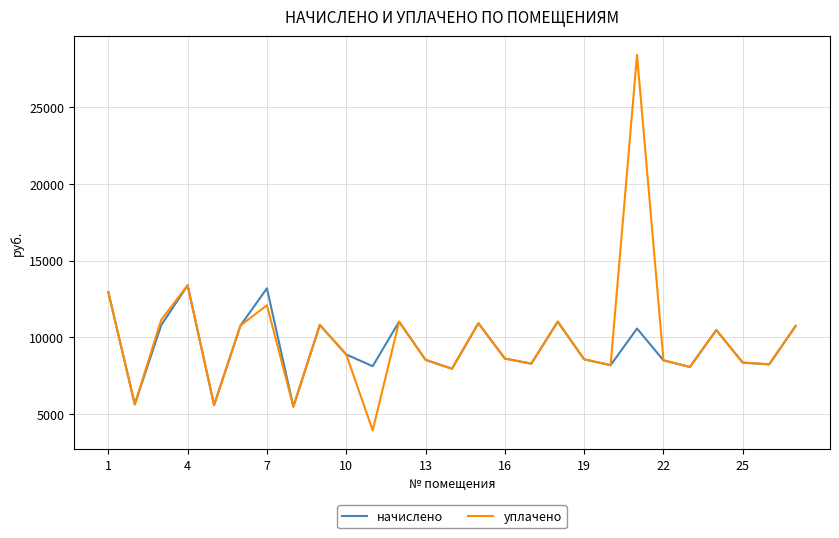

What is the difference between the second highest and second lowest values in the уплачено series?

7899.1